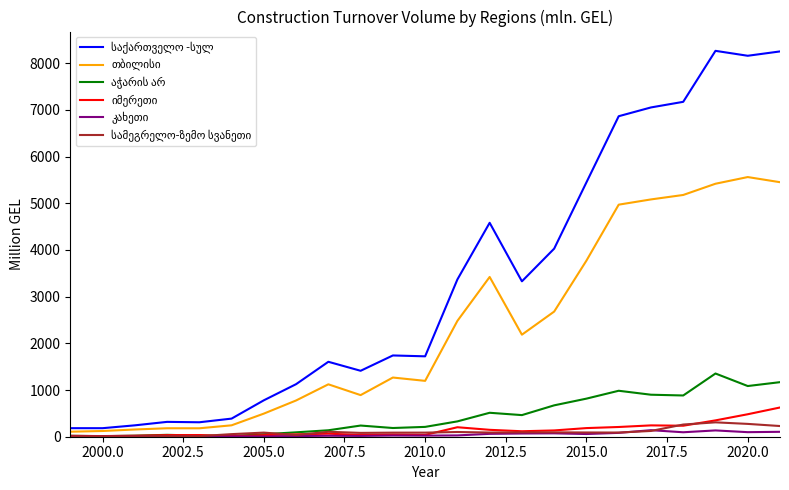

Is this an area chart (filled region under the line)?

No